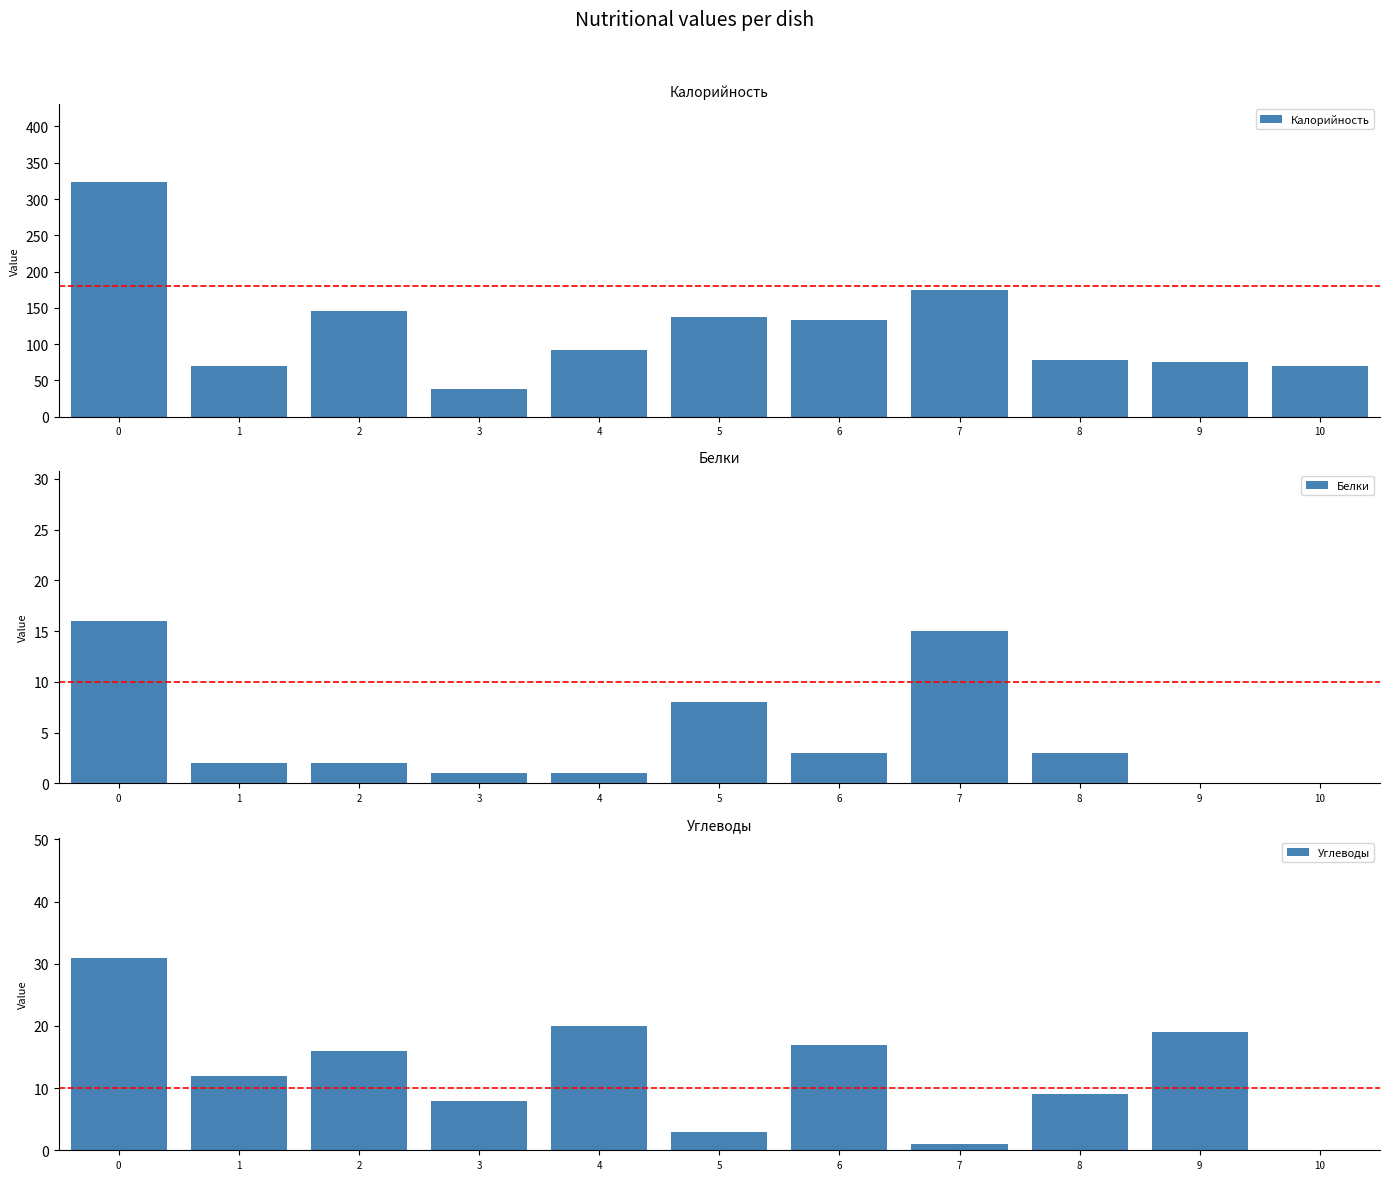

List the labels in order of Белки value, largest first.

0, 7, 5, 6, 8, 1, 2, 3, 4, 9, 10